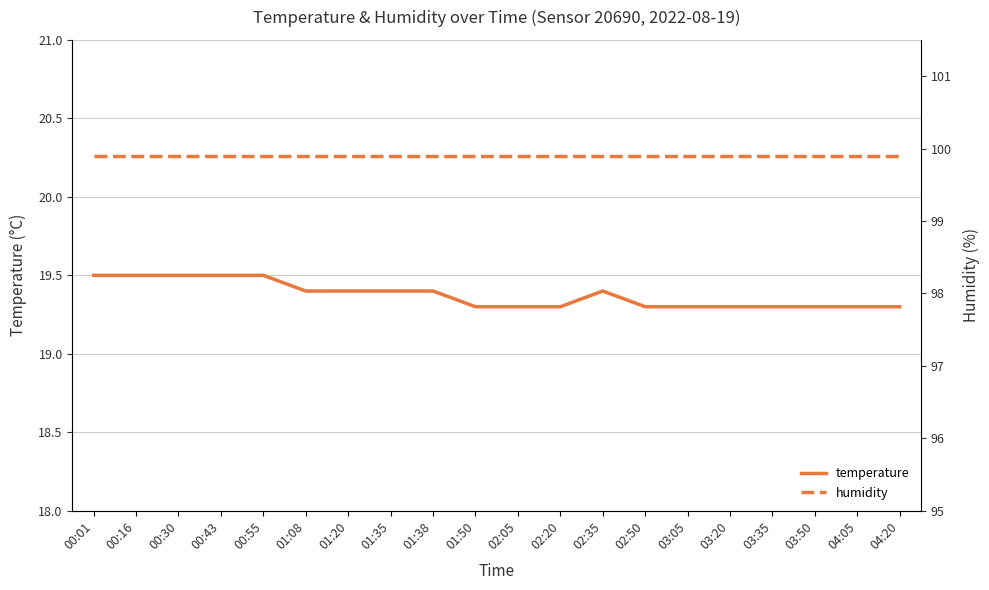

Is this an area chart (filled region under the line)?

No